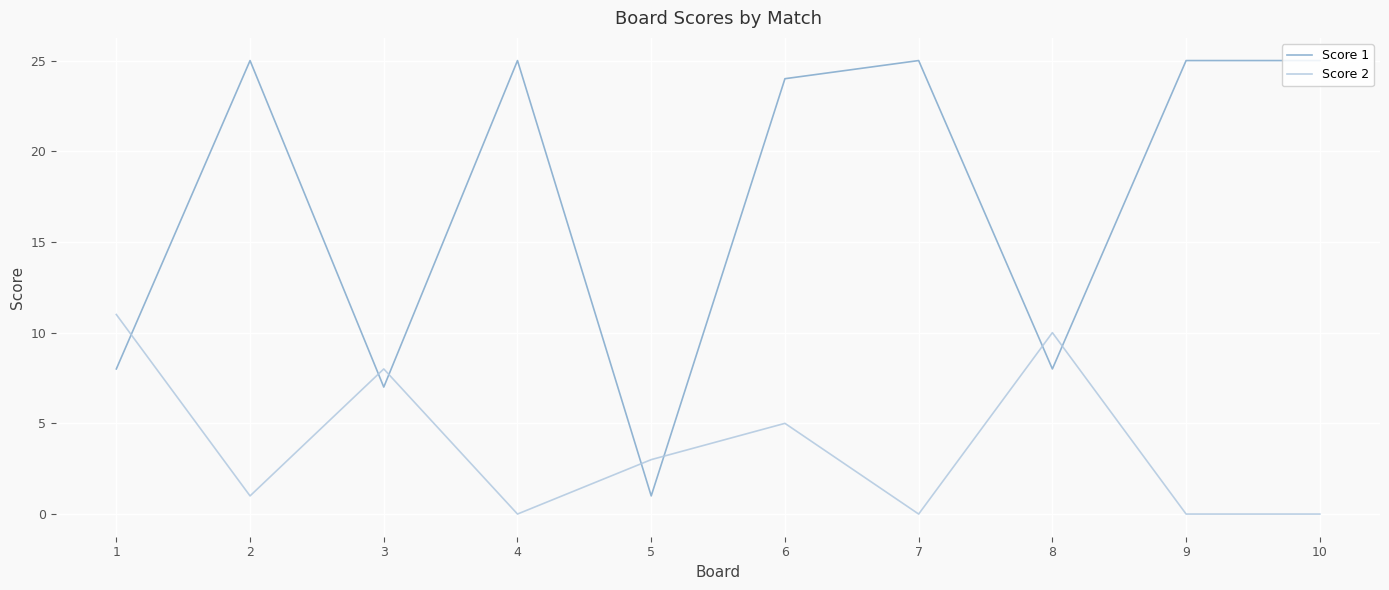

Where is the first local minimum for Score 2?

2